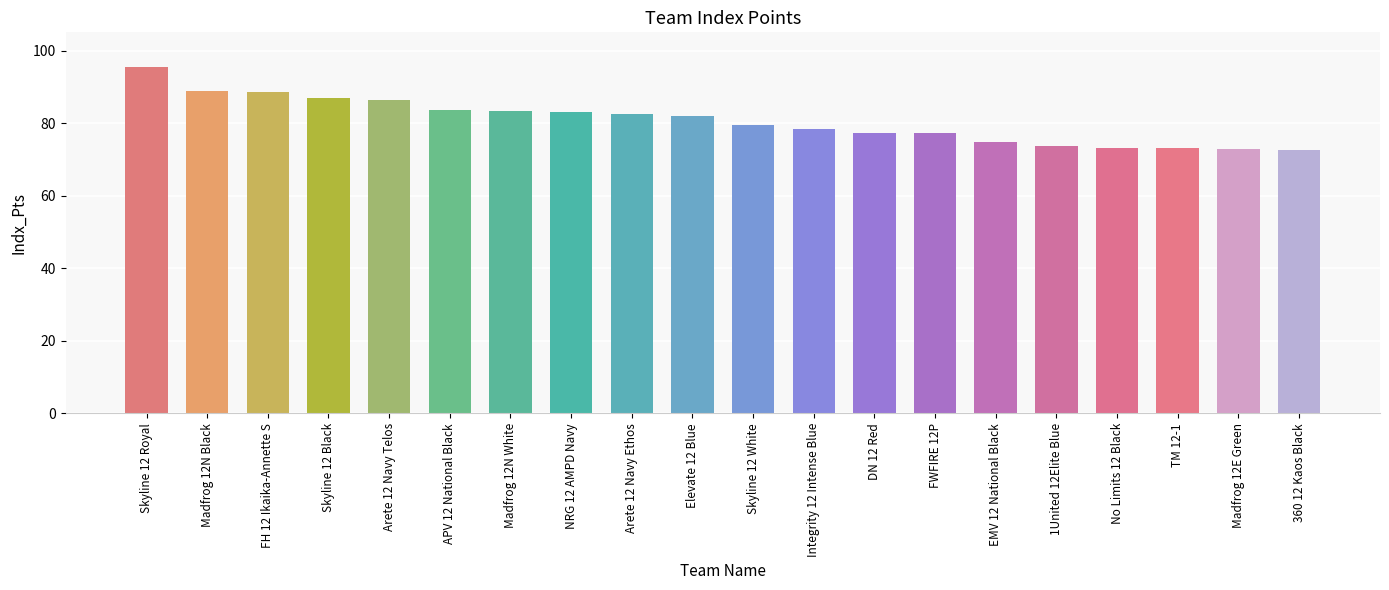

What is the maximum value shown in the chart?

95.6